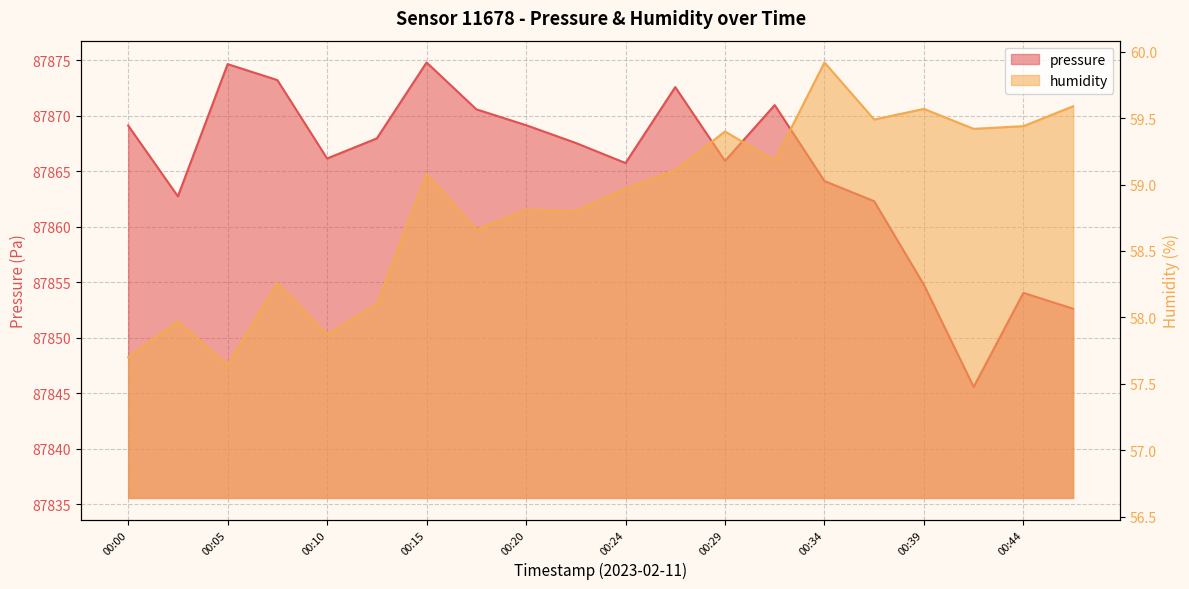

Between 00:20 and 00:27, which is larger?

00:27